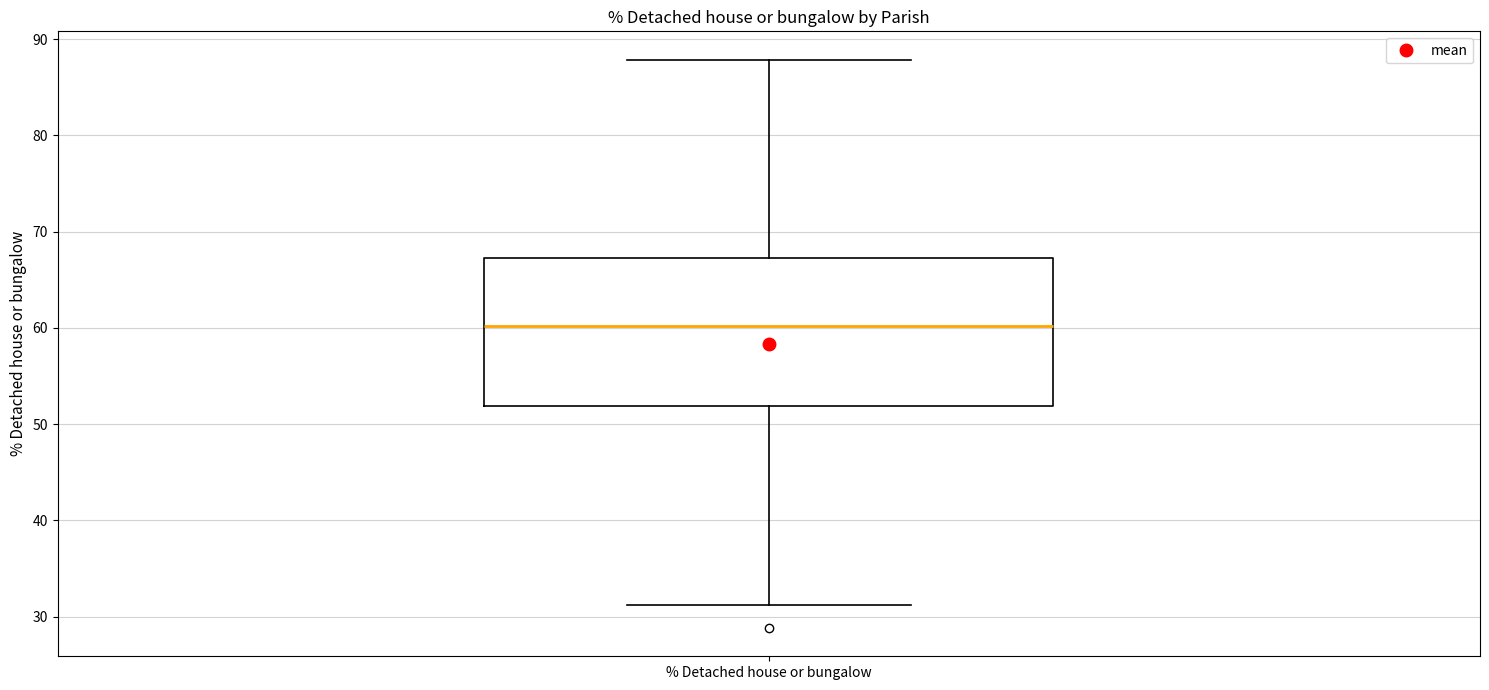

Transcribe this box plot: give where the median line is, the range the box spans, and where the two whiskers end, as read against the y-axis. The values are not printed on the chart, so give them approximately, as read against the axis.

median 60, box 52 to 67, whiskers 31 to 88